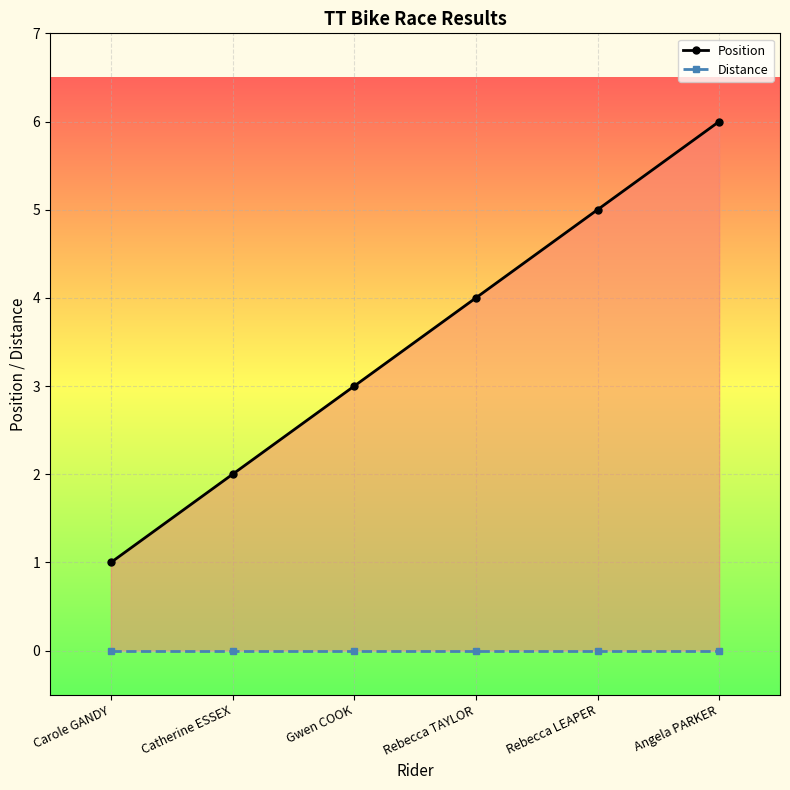

What is the average value of the Position series?

4